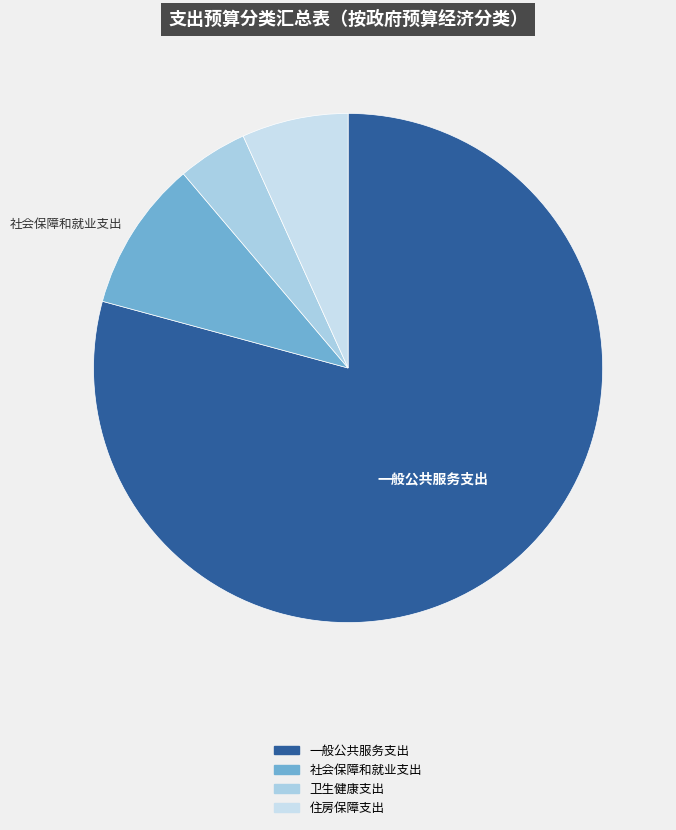

Approximately how many times larger is the value at 社会保障和就业支出 compared to 一般公共服务支出?

0.1